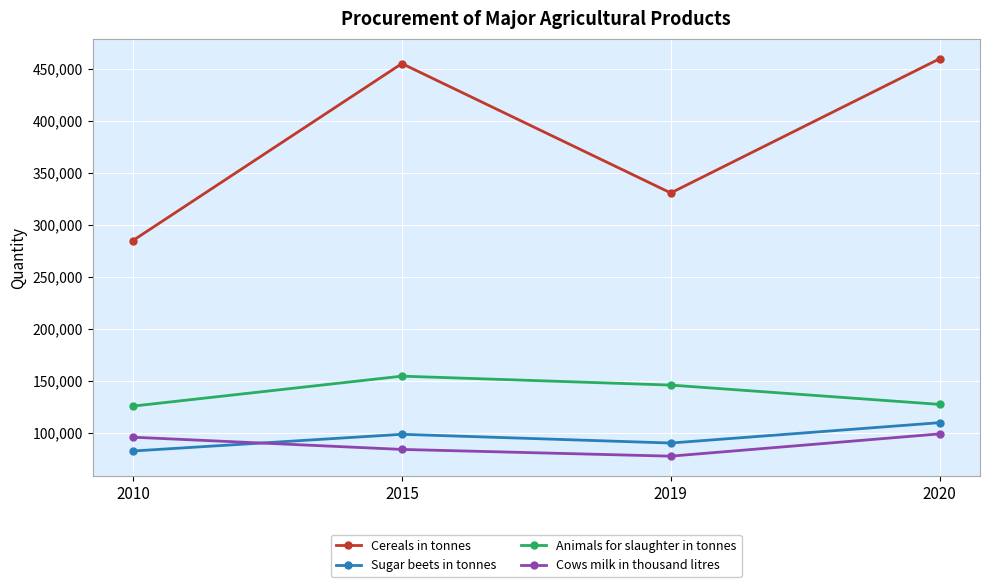

Where is the first local maximum for Sugar beets in tonnes?

2015